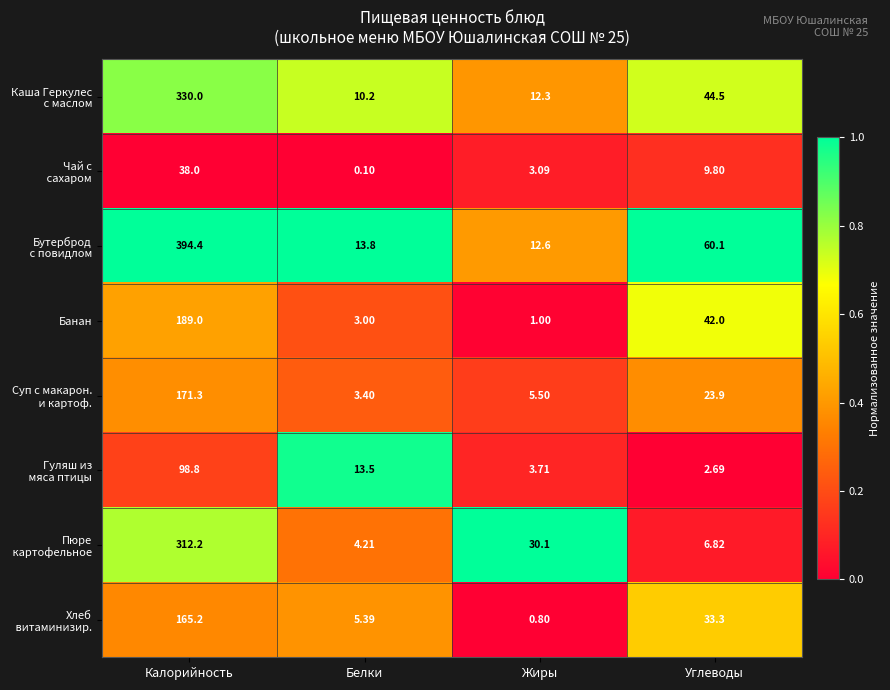

At how many categories does at least one series exceed 0?

4